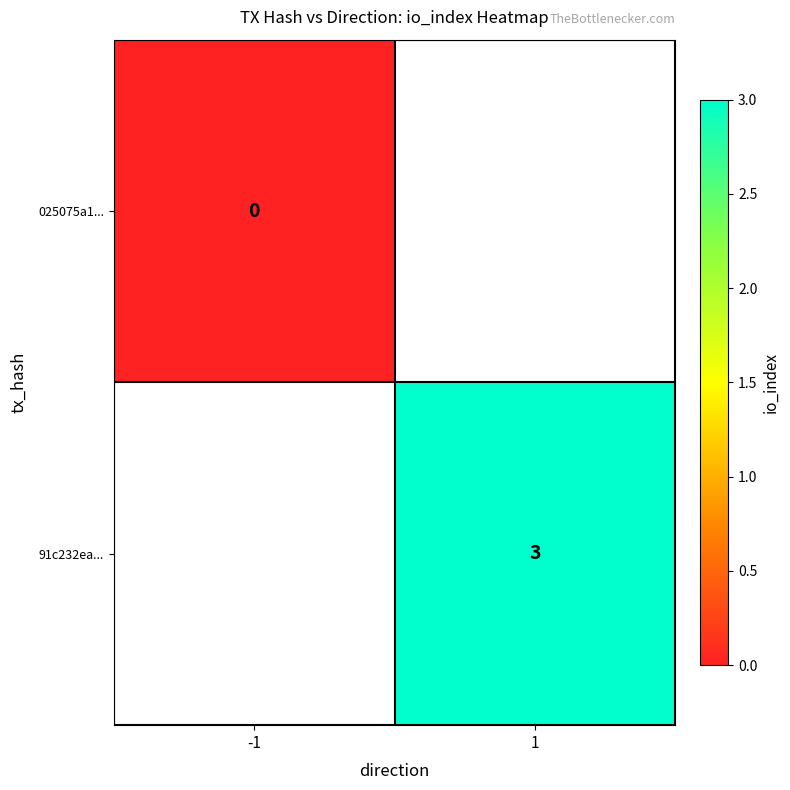

Is the value of 025075a1... at -1 greater than the value of 91c232ea... at 1?

No